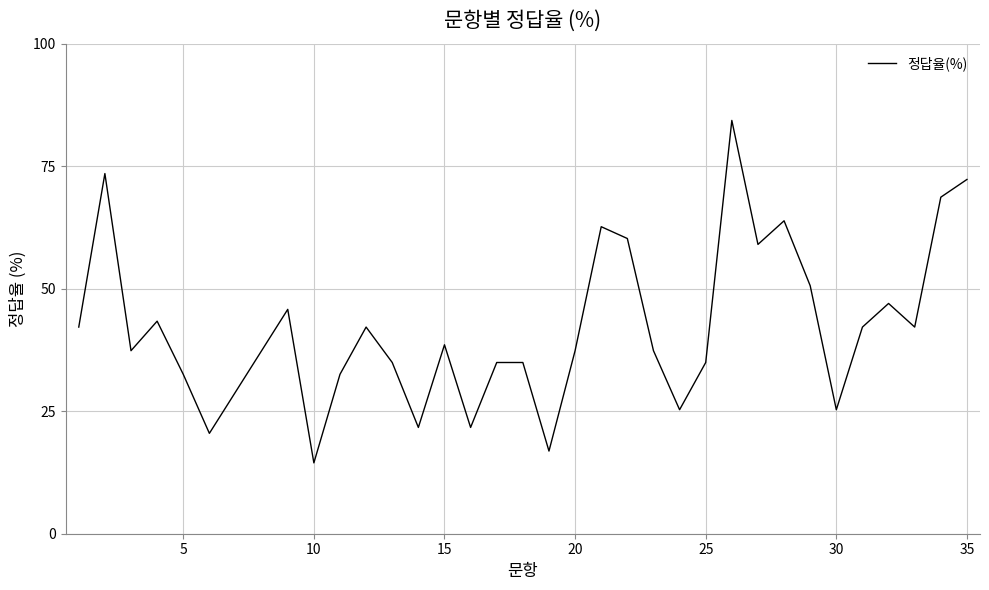

What is the greatest value displayed?

84.3